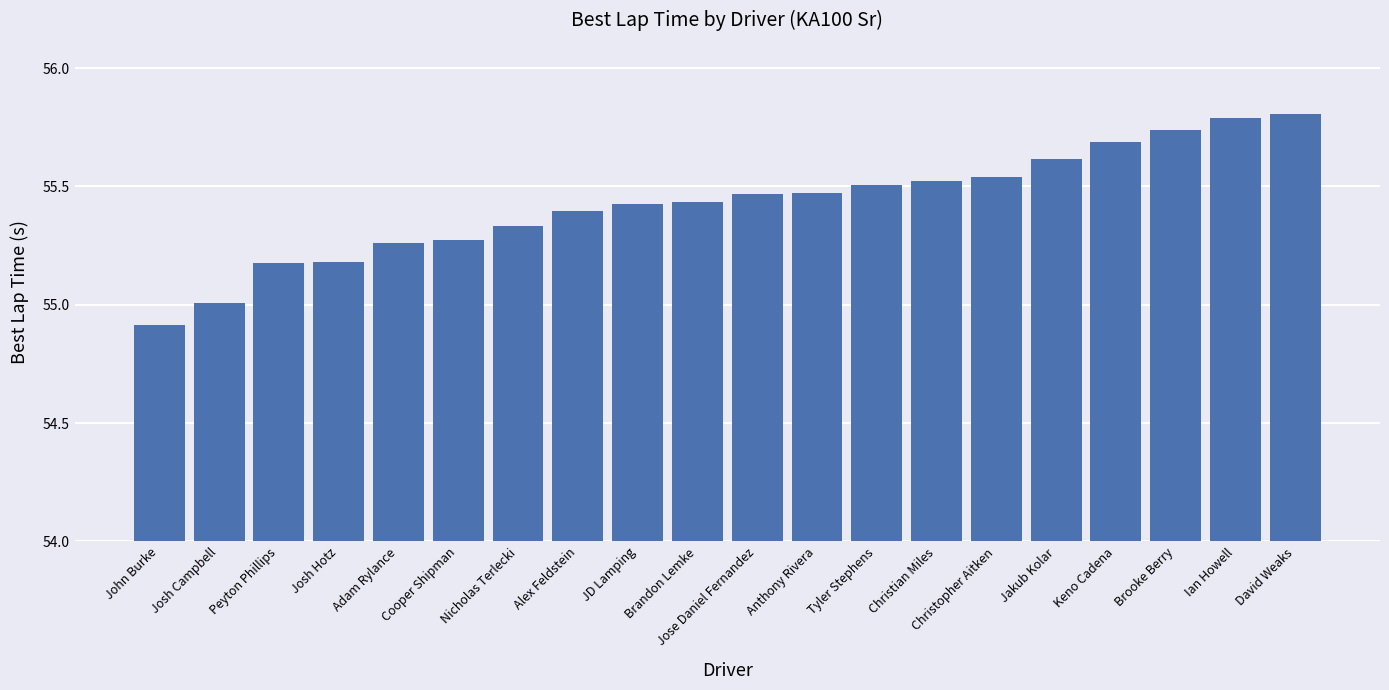

What value does the data have at Jakub Kolar?

55.6